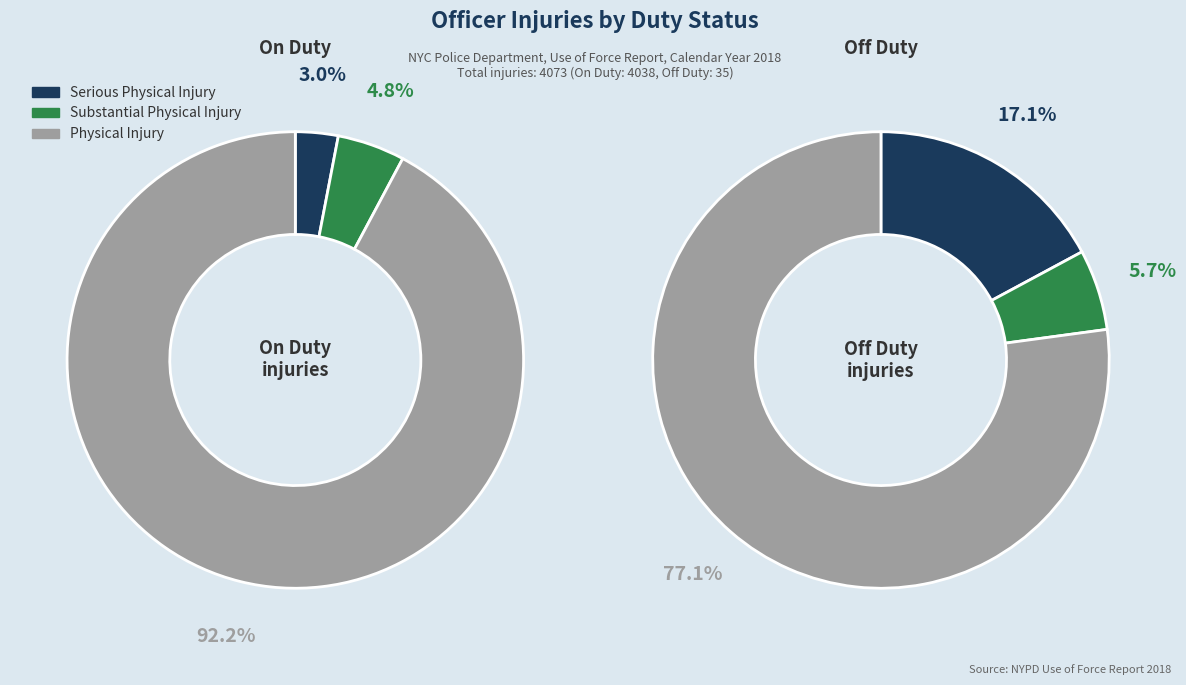

Does any single category account for the majority?

Yes